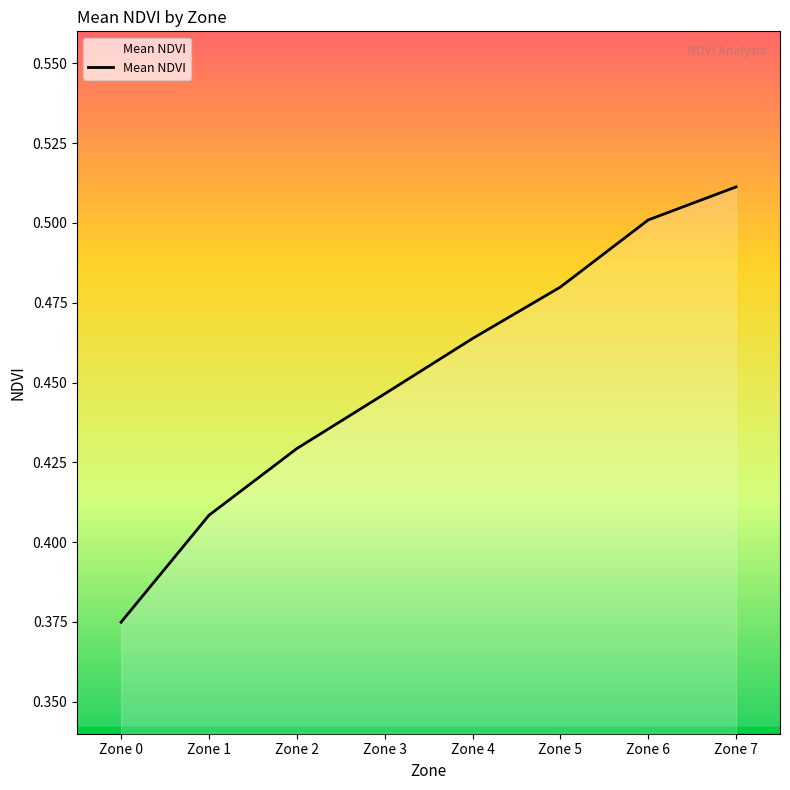

True or false: the data shows 0.5 at Zone 6.

True